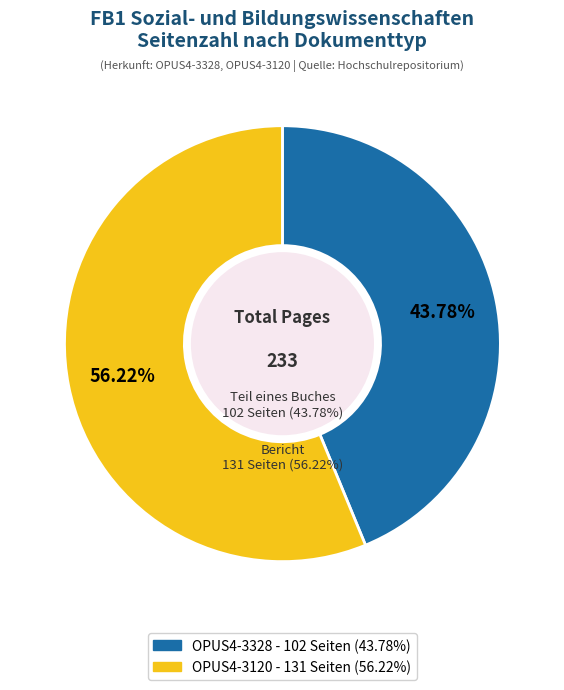

To the nearest percent, what is the difference between the largest and smallest slice percentages?

12%